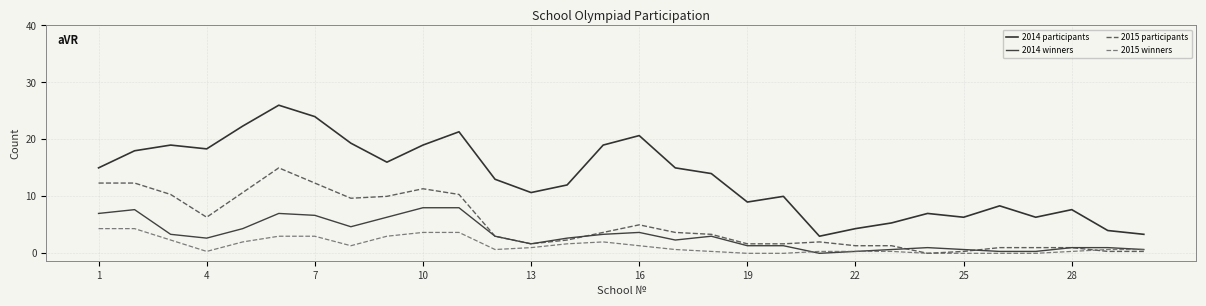

How many times do 2015 participants and 2015 winners cross each other?

1